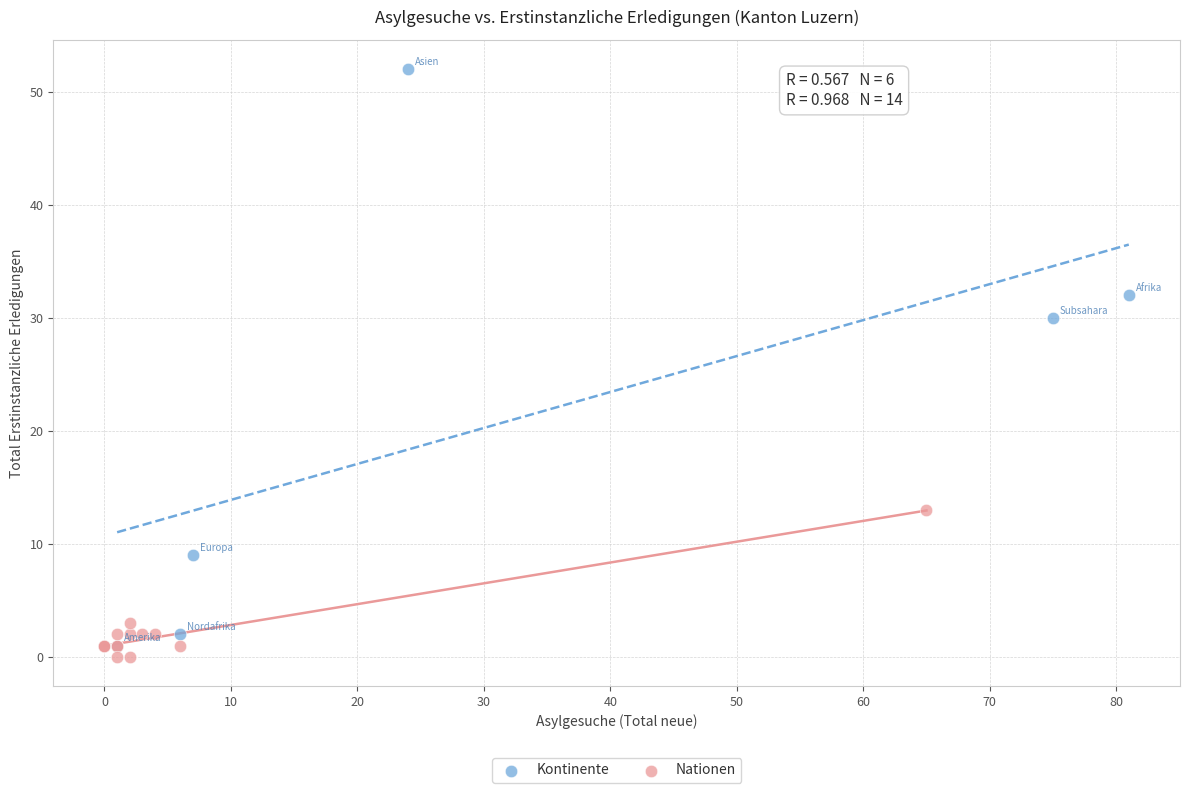

Which series contains the highest Y value?

Kontinente